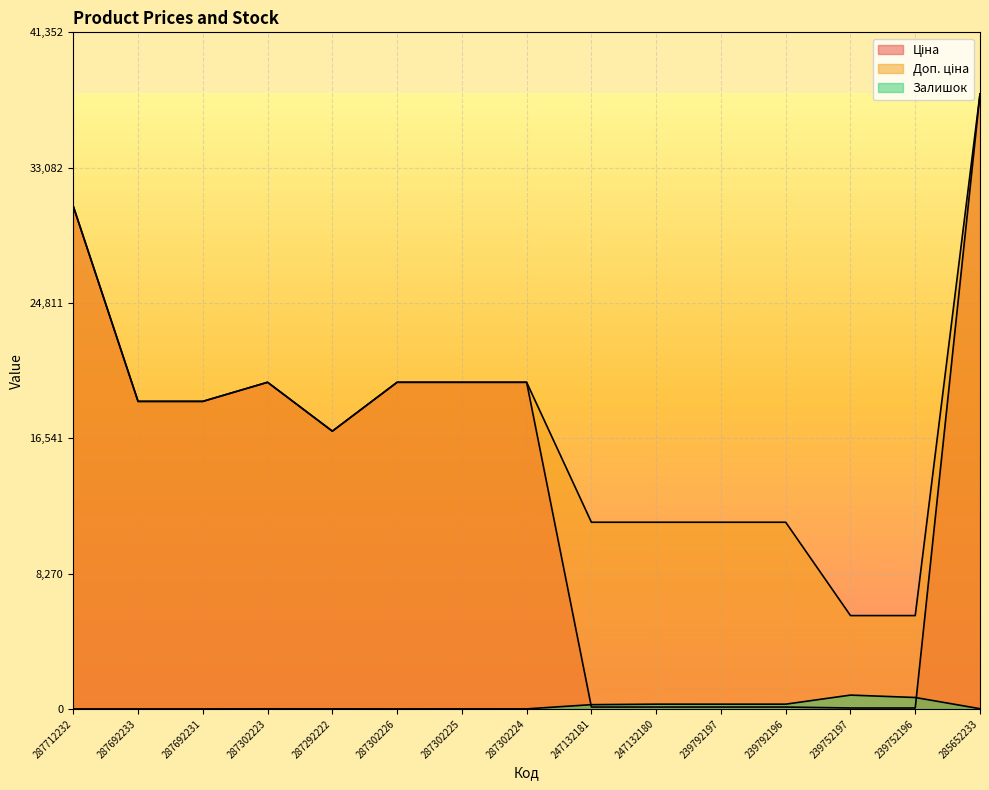

In Ціна, how many points are lower than both neighbors (excluding endpoints)?

1